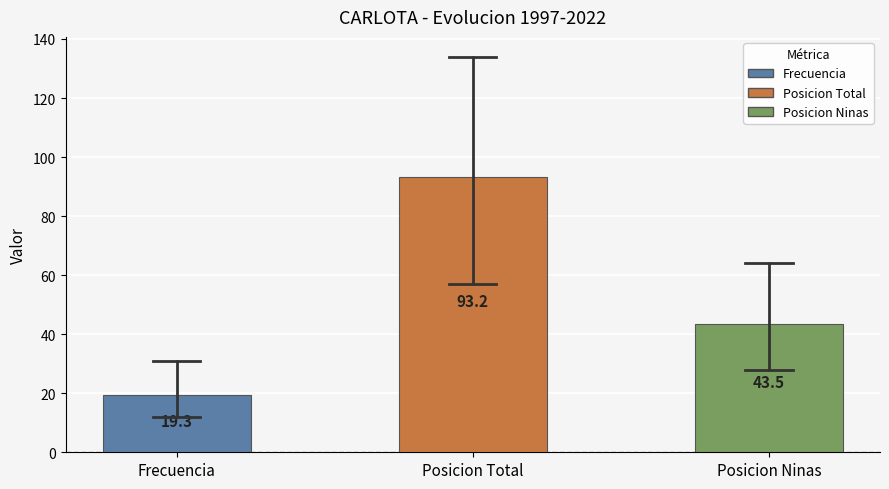

Reading left to right, transcribe all the data shown in this chart.

Frecuencia=19.3	Posicion Total=93.2	Posicion Ninas=43.5